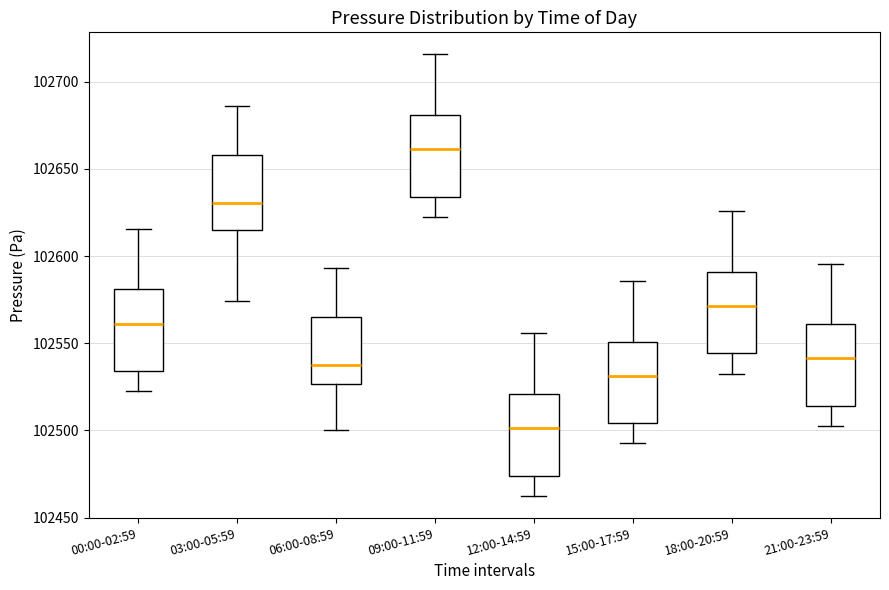

Where does the lower whisker of the box for 06:00-08:59 end on the y-axis? The values are not printed on the chart, so give them approximately, as read against the axis.

102500